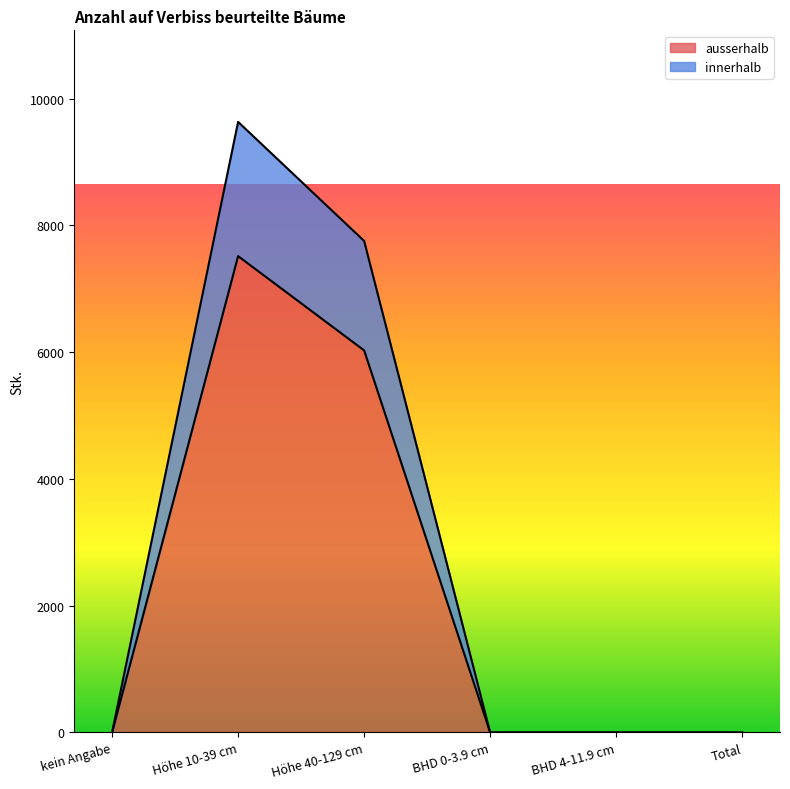

Reading left to right, extract all data points from this chart.

innerhalb: kein Angabe=0	Höhe 10-39 cm=9634	Höhe 40-129 cm=7756	BHD 0-3.9 cm=0	BHD 4-11.9 cm=0	Total=0
ausserhalb: kein Angabe=0	Höhe 10-39 cm=7516	Höhe 40-129 cm=6029	BHD 0-3.9 cm=0	BHD 4-11.9 cm=0	Total=0